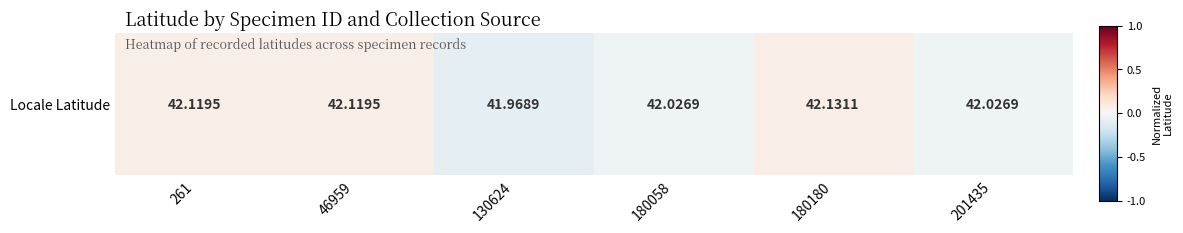

At which label is the value closest to 0?

180058